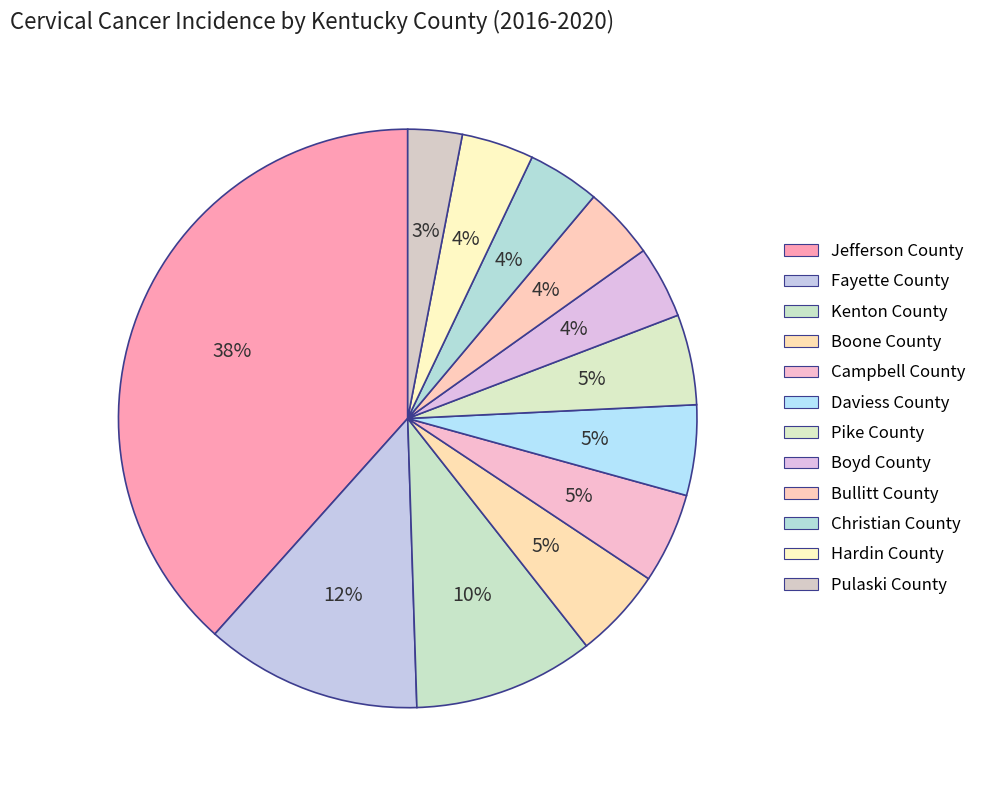

What is the largest slice in the pie chart?

Jefferson County